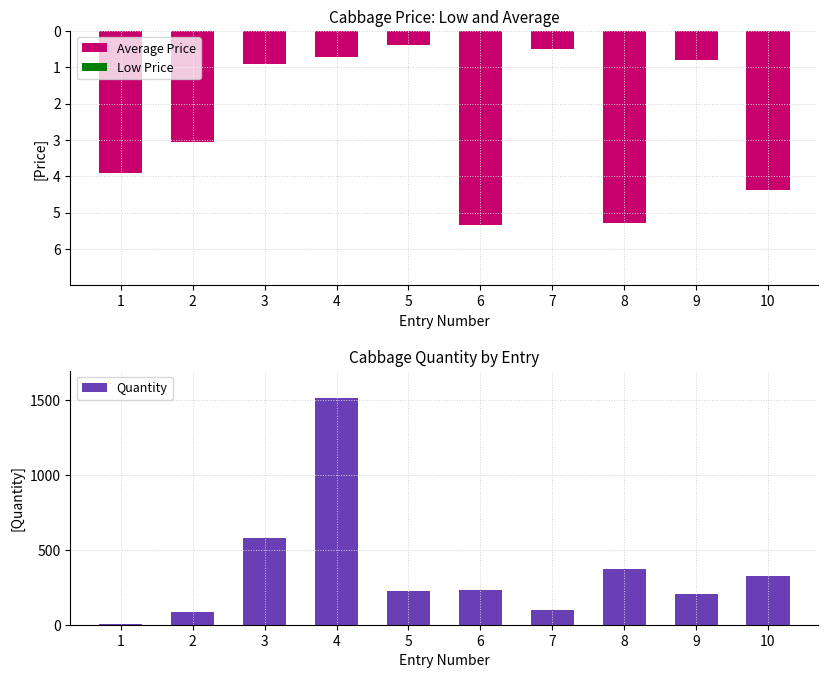

Reading right to left, list all the values displayed in this chart.

Average Price: -4.4	-0.8	-5.3	-0.5	-5.3	-0.4	-0.7	-0.9	-3.1	-3.9
Quantity: 325.0	207.0	370.0	96.0	233.0	228.0	1516.0	580.0	87.0	7.0